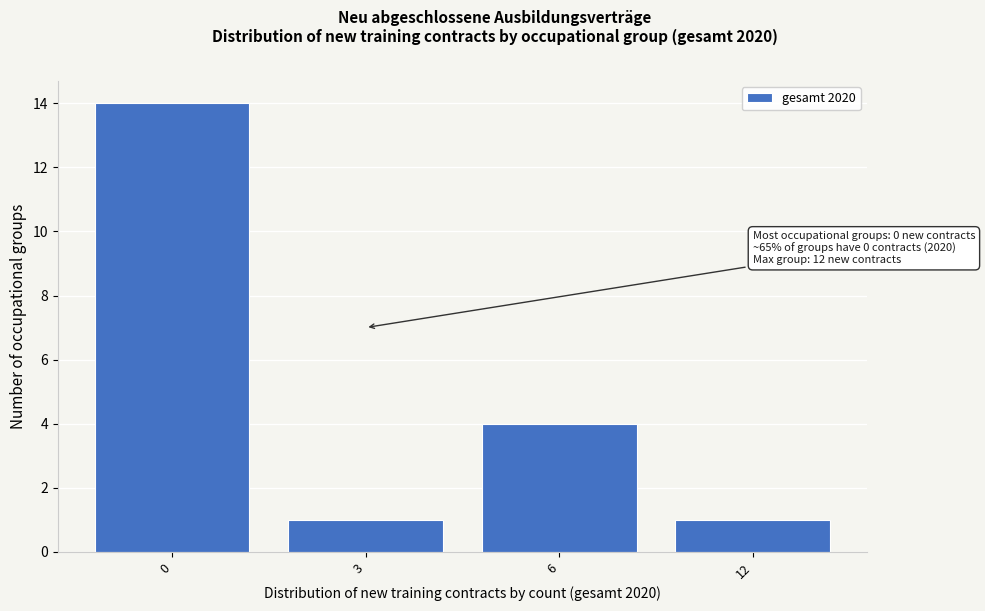

Reading left to right, extract all data points from this chart.

14	1	4	1